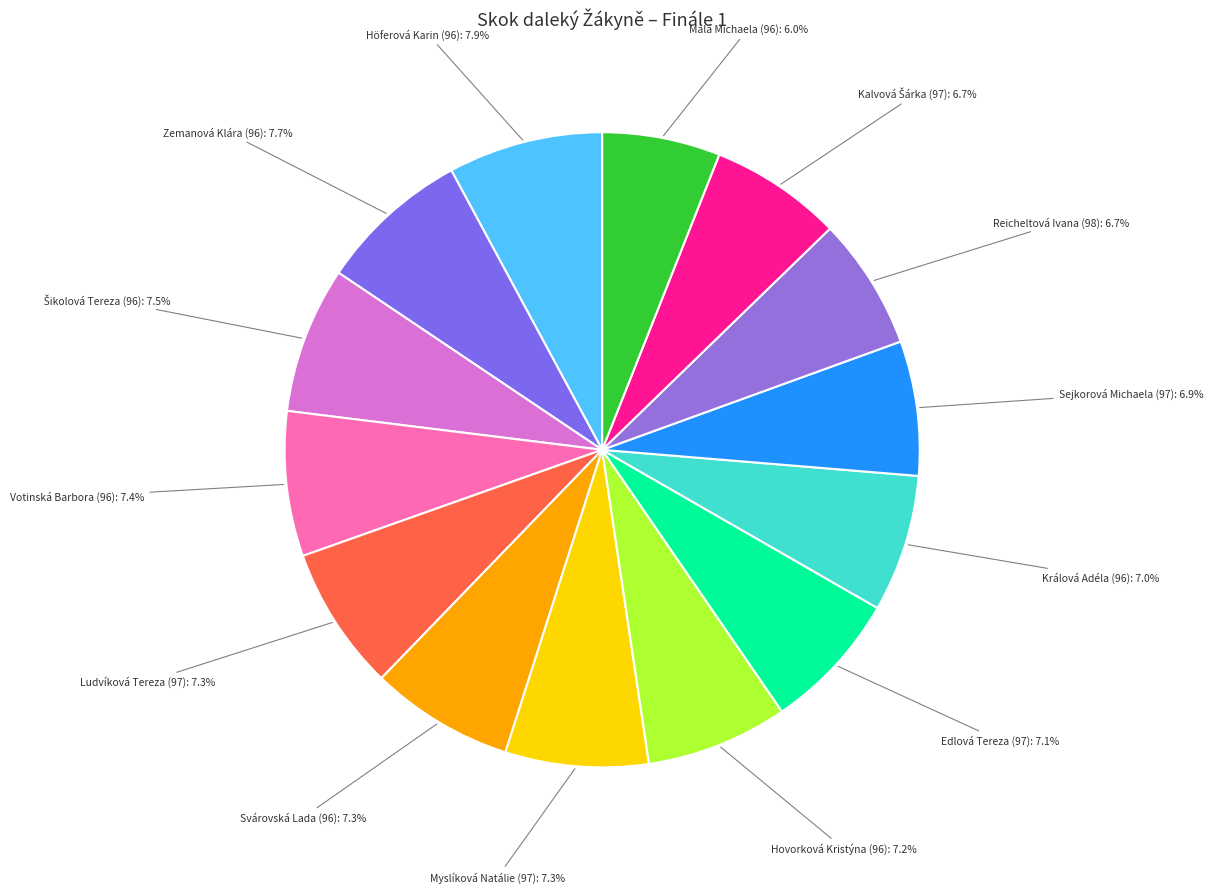

Approximately how many times larger is the value at Edlová Tereza (97) compared to Malá Michaela (96)?

1.2